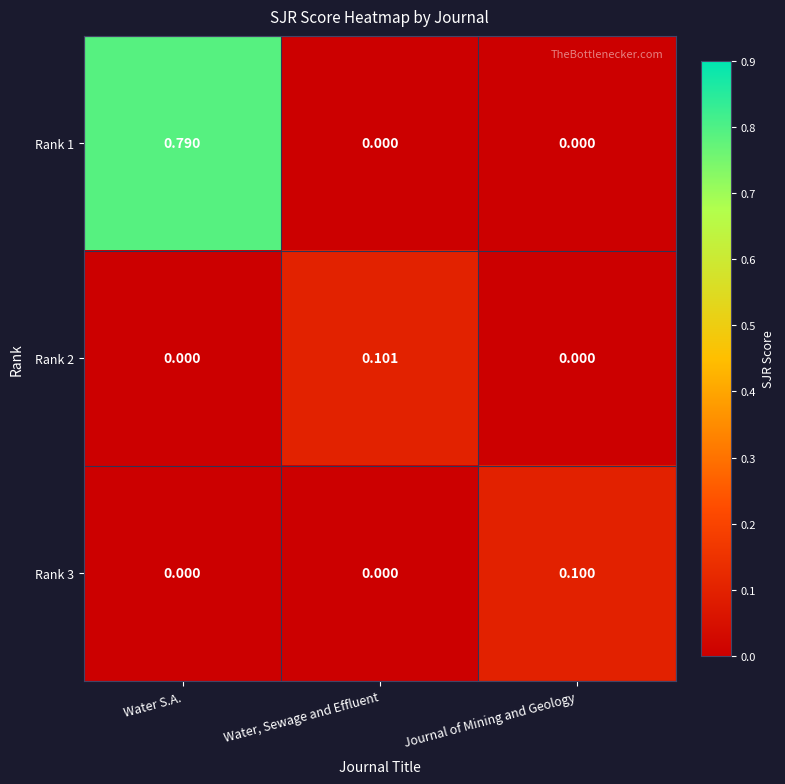

At which category is the sum across all series the highest?

Water S.A.